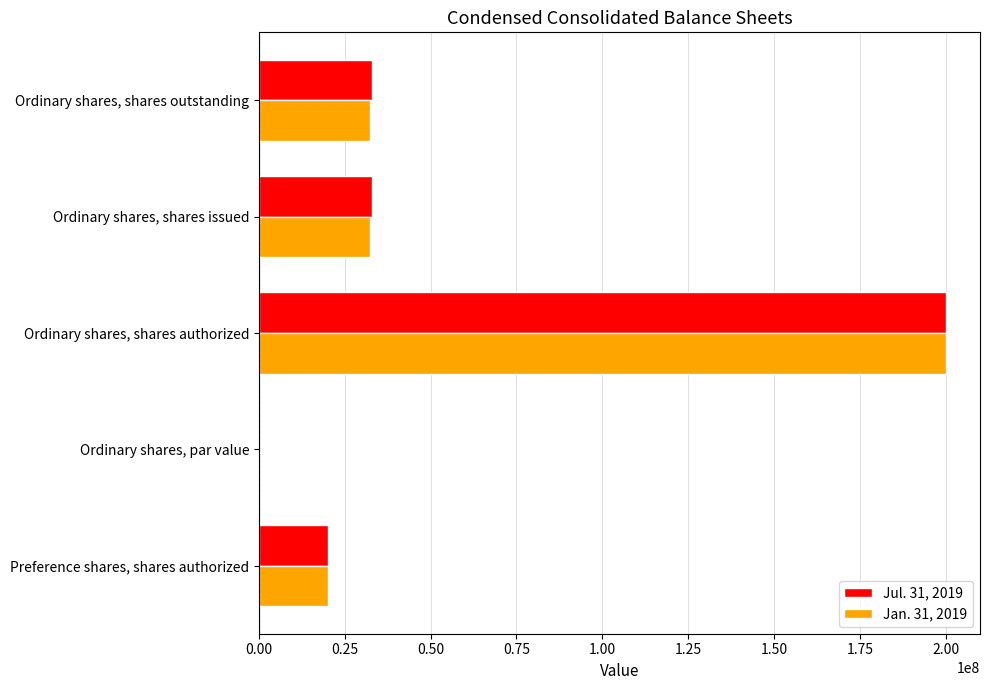

At which category is the sum across all series the highest?

Ordinary shares, shares authorized